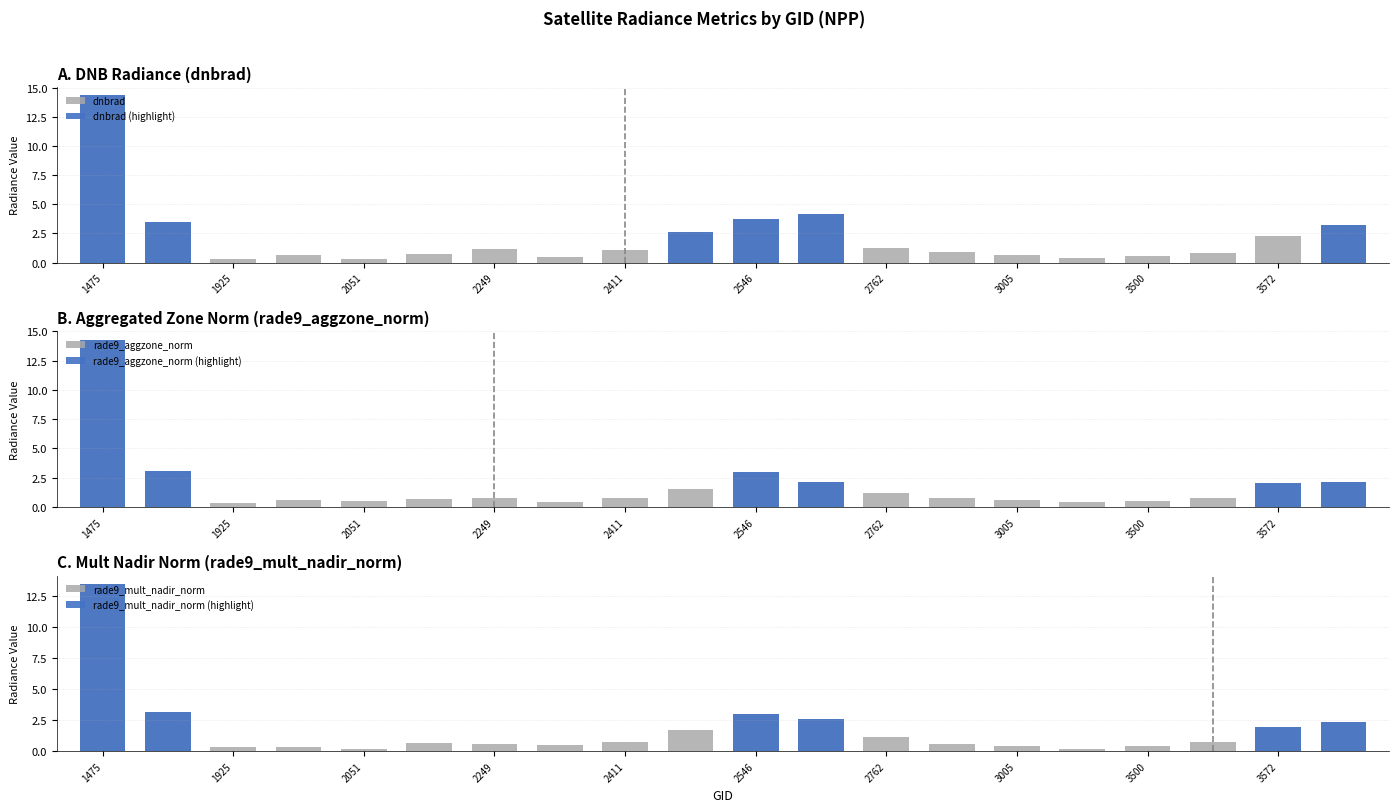

Reading right to left, what are all the values shown in this chart?

dnbrad: 3.2	2.3	0.8	0.6	0.4	0.6	0.9	1.3	4.1	3.7	2.6	1.0	0.5	1.2	0.7	0.3	0.6	0.3	3.5	14.4
dnbrad (highlight): 3.2	0.0	0.0	0.0	0.0	0.0	0.0	0.0	4.1	3.7	2.6	0.0	0.0	0.0	0.0	0.0	0.0	0.0	3.5	14.4
rade9_aggzone_norm: 2.1	2.1	0.7	0.5	0.4	0.5	0.7	1.2	2.1	3.0	1.6	0.8	0.4	0.8	0.7	0.5	0.6	0.3	3.0	14.3
rade9_aggzone_norm (highlight): 2.1	2.1	0.0	0.0	0.0	0.0	0.0	0.0	2.1	3.0	0.0	0.0	0.0	0.0	0.0	0.0	0.0	0.0	3.0	14.3
rade9_mult_nadir_norm: 2.3	2.0	0.7	0.4	0.2	0.4	0.6	1.2	2.6	3.0	1.7	0.7	0.5	0.6	0.7	0.2	0.4	0.3	3.2	13.5
rade9_mult_nadir_norm (highlight): 2.3	2.0	0.0	0.0	0.0	0.0	0.0	0.0	2.6	3.0	0.0	0.0	0.0	0.0	0.0	0.0	0.0	0.0	3.2	13.5